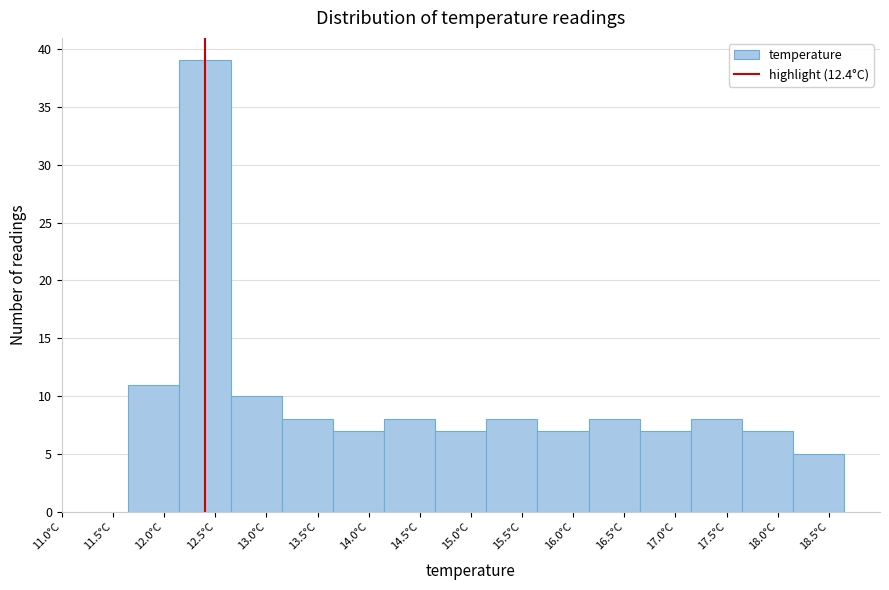

Reading left to right, list every bar in this chart as the range it spans on the x-axis followed by its height. The values are not printed on the chart, so give them approximately, as read against the axis.

11.65 to 12.15: 11
12.15 to 12.65: 39
12.65 to 13.15: 10
13.15 to 13.65: 8
13.65 to 14.15: 7
14.15 to 14.65: 8
14.65 to 15.15: 7
15.15 to 15.65: 8
15.65 to 16.15: 7
16.15 to 16.65: 8
16.65 to 17.15: 7
17.15 to 17.65: 8
17.65 to 18.15: 7
18.15 to 18.65: 5